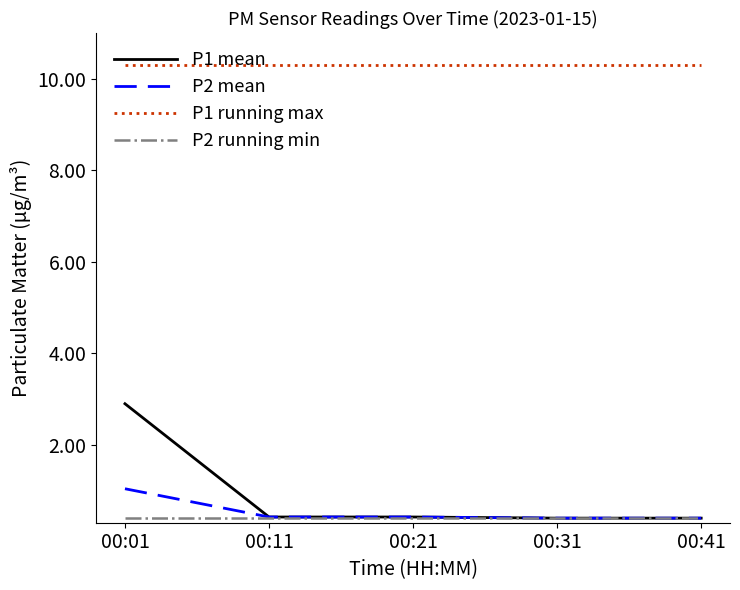

What is the total value across all series at 00:21?

11.6